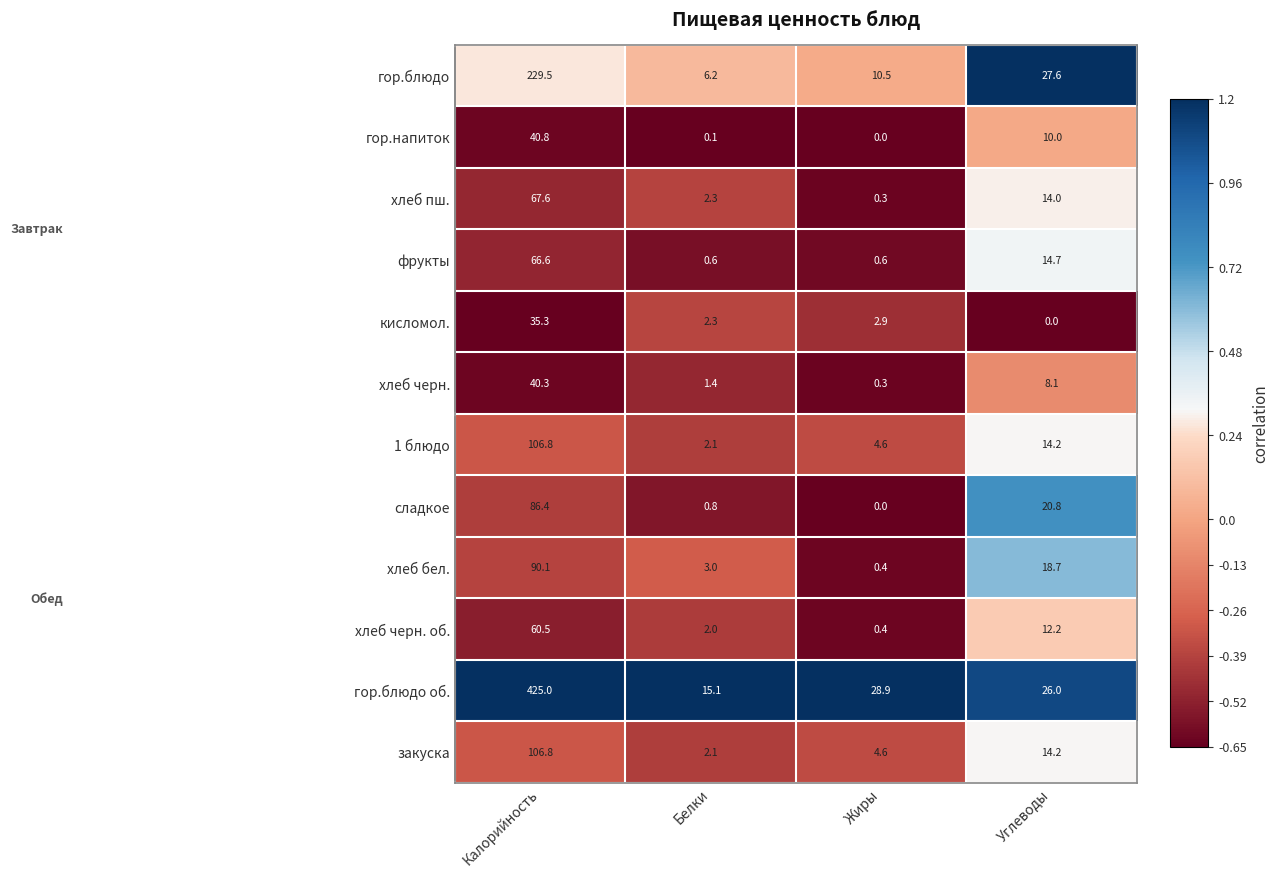

What is the sum of all хлеб бел. values?

112.2